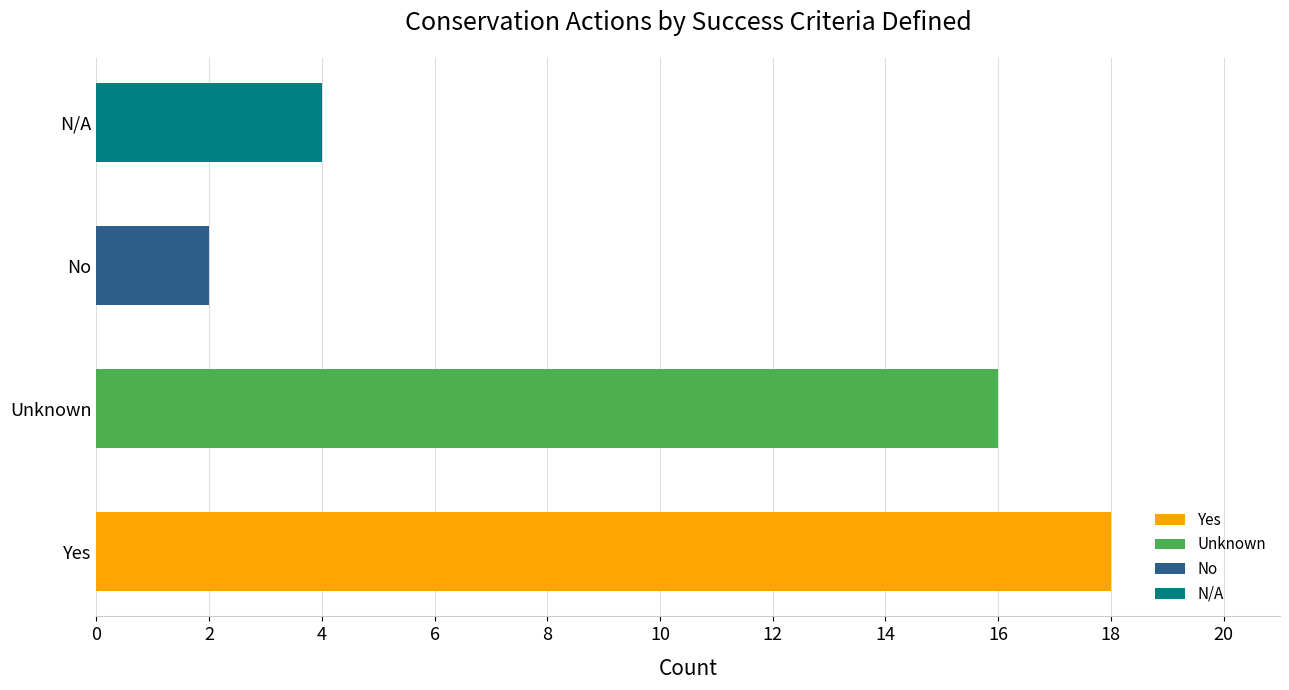

Read the value at N/A, to the nearest 5.

5